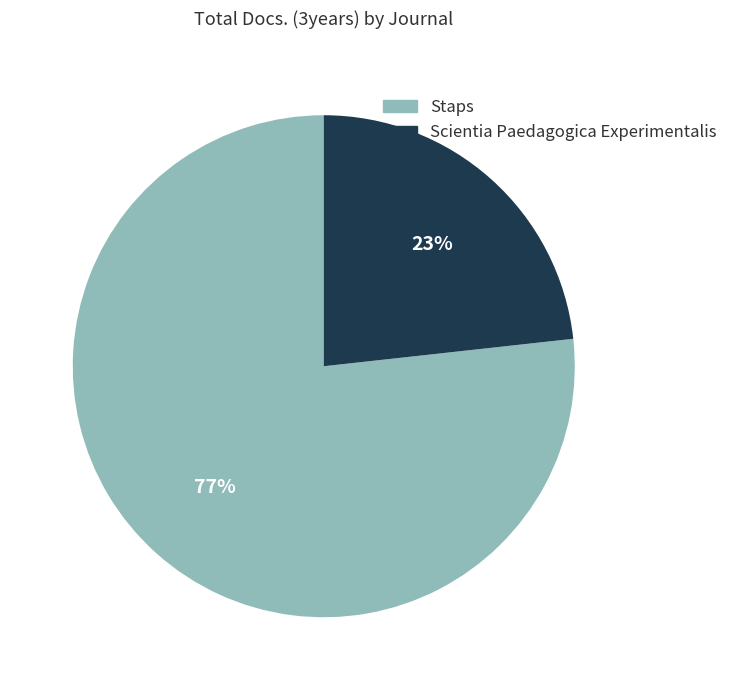

Is the sum of Staps and Scientia Paedagogica Experimentalis greater than half?

Yes